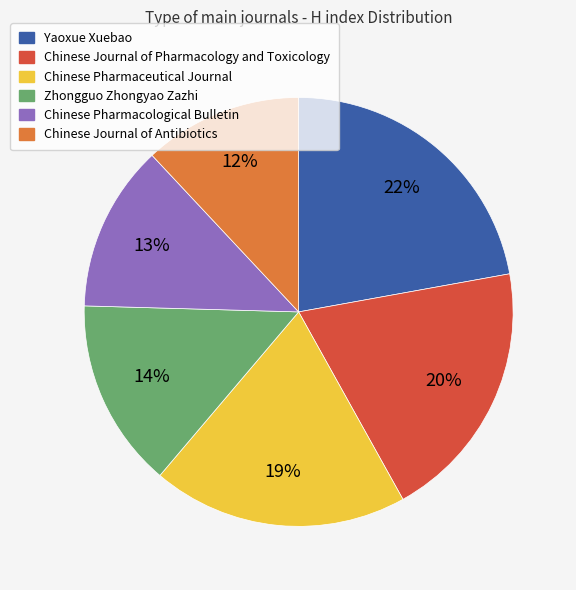

What is the smallest slice in the pie chart?

Chinese Journal of Antibiotics